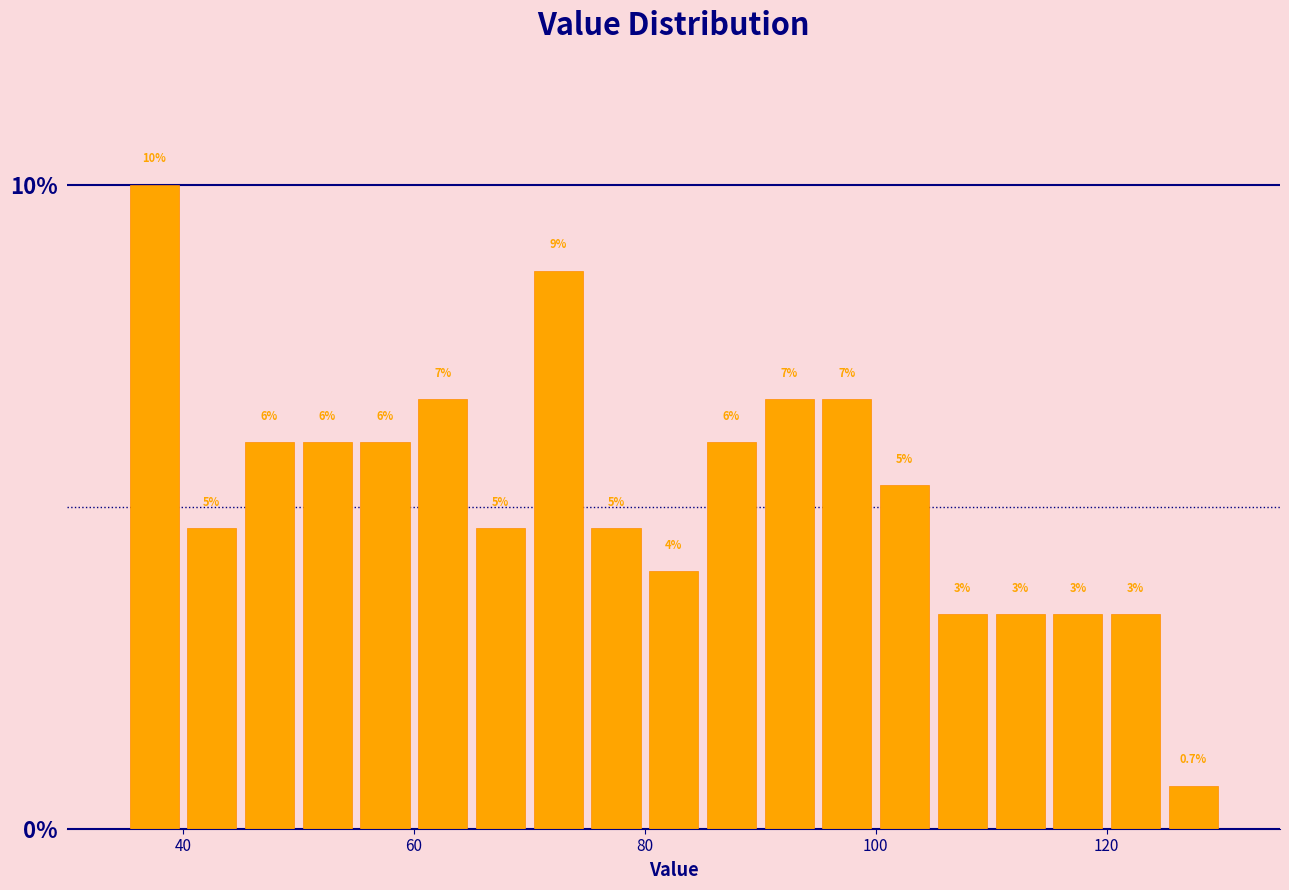

Around what value on the x-axis is the tallest bar? Give the approximate position of its centre, as read against the axis.

38